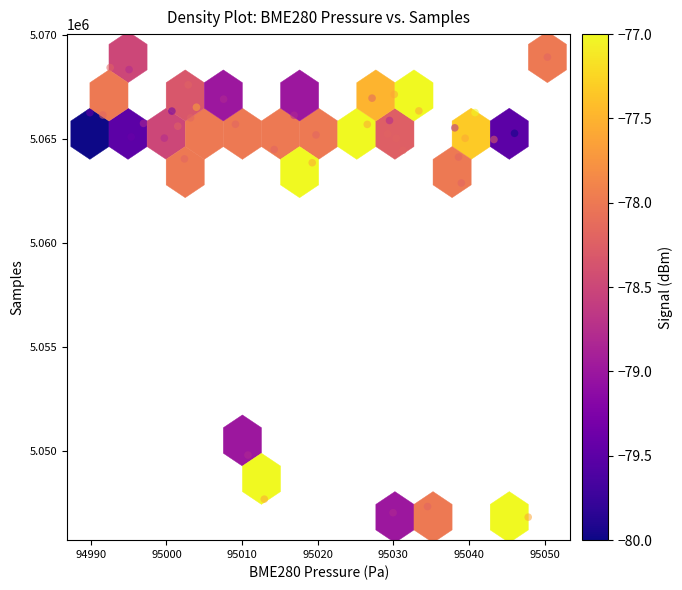

What is the range of Y values (max minus min)?

22135